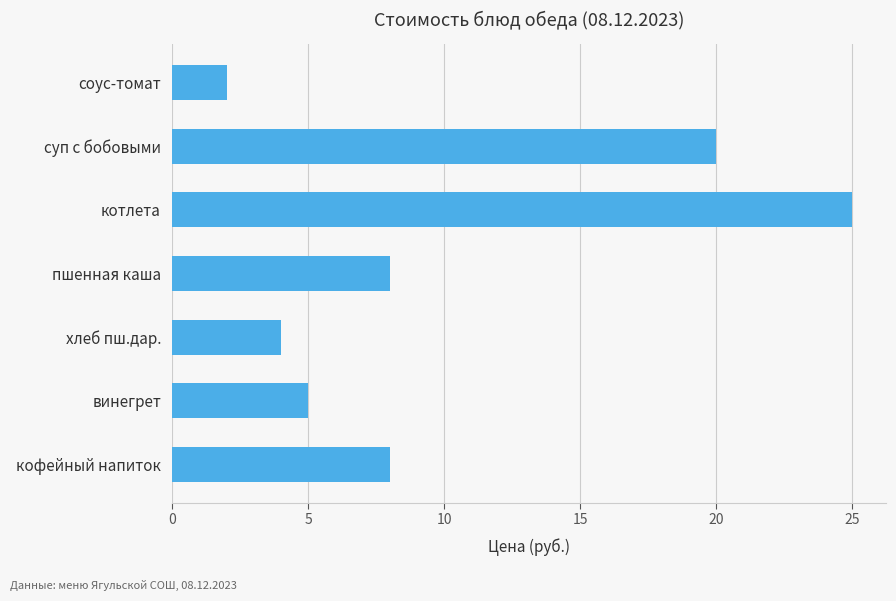

Read the value at хлеб пш.дар..

4